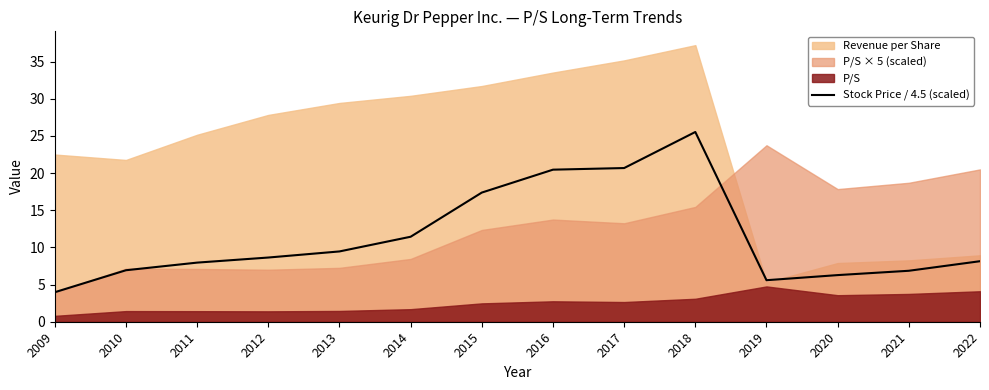

Reading left to right, extract all data points from this chart.

2009=4.0	2010=6.9	2011=8.0	2012=8.6	2013=9.5	2014=11.4	2015=17.4	2016=20.5	2017=20.7	2018=25.5	2019=5.6	2020=6.3	2021=6.9	2022=8.1